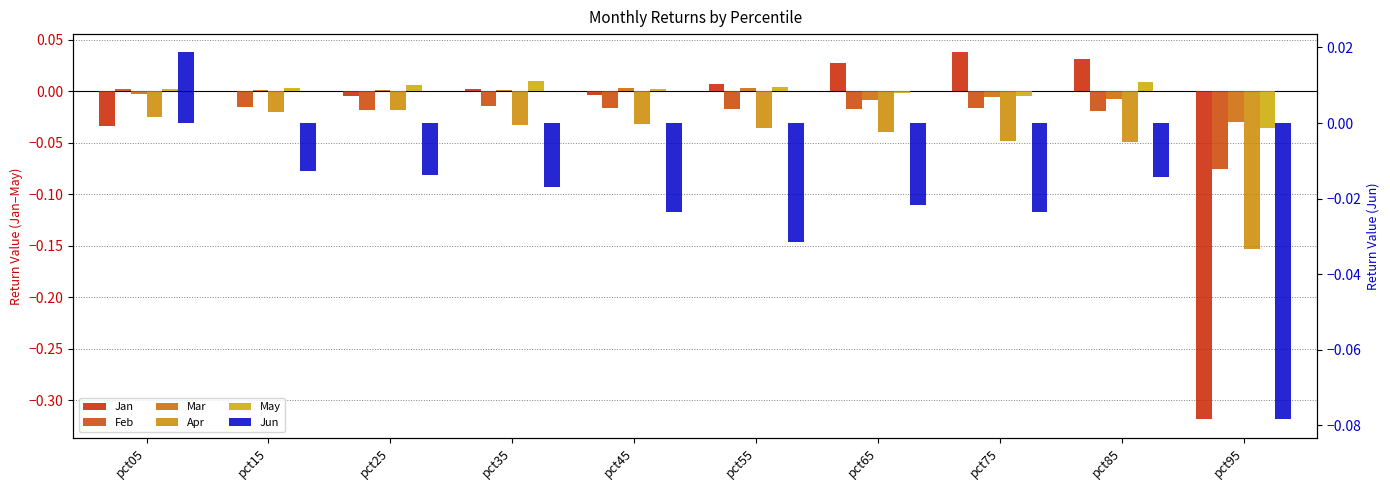

How many values in the Mar series are below 0?

5